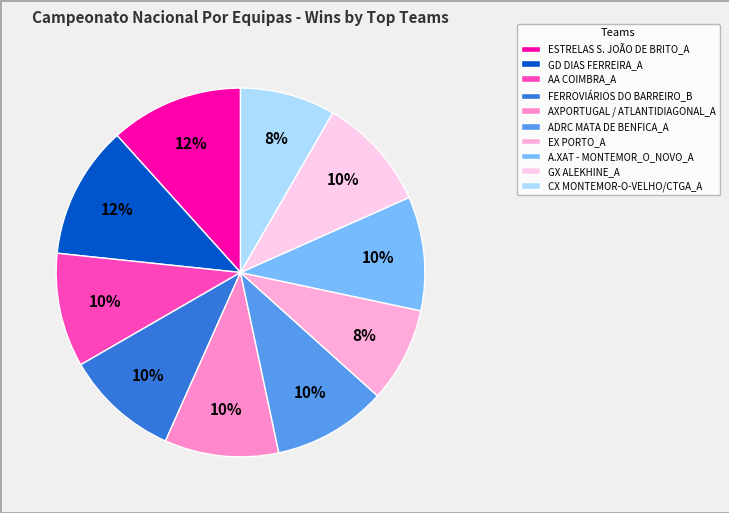

Which category has the smallest portion of the pie?

EX PORTO_A